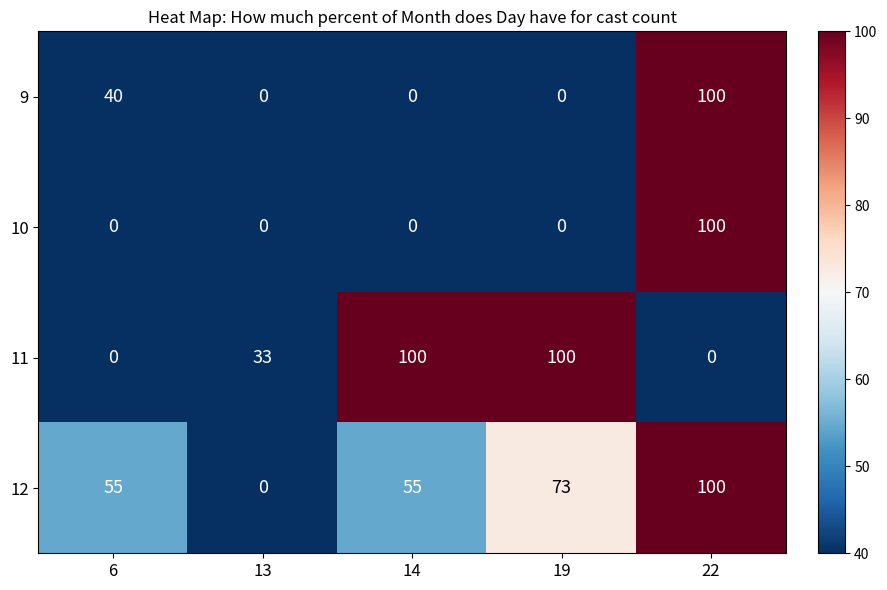

List the series in order of their overall mean, lowest first.

10, 9, 11, 12